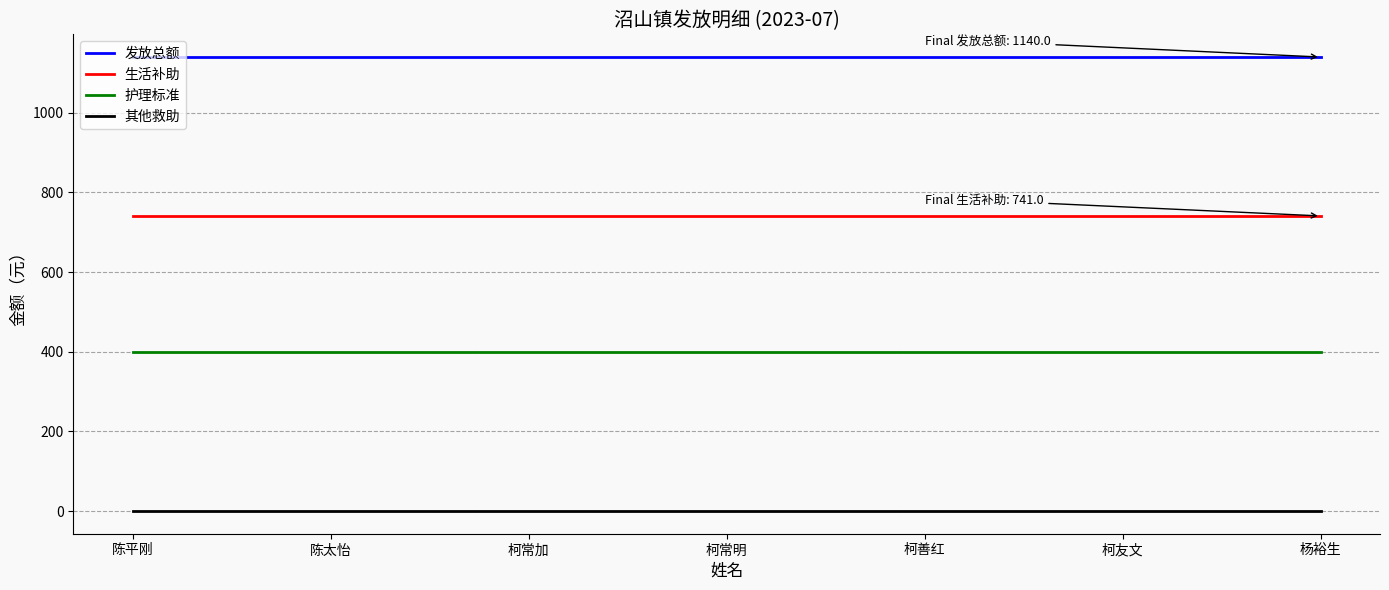

At 柯善红, list the series in order from largest to smallest.

发放总额, 生活补助, 护理标准, 其他救助